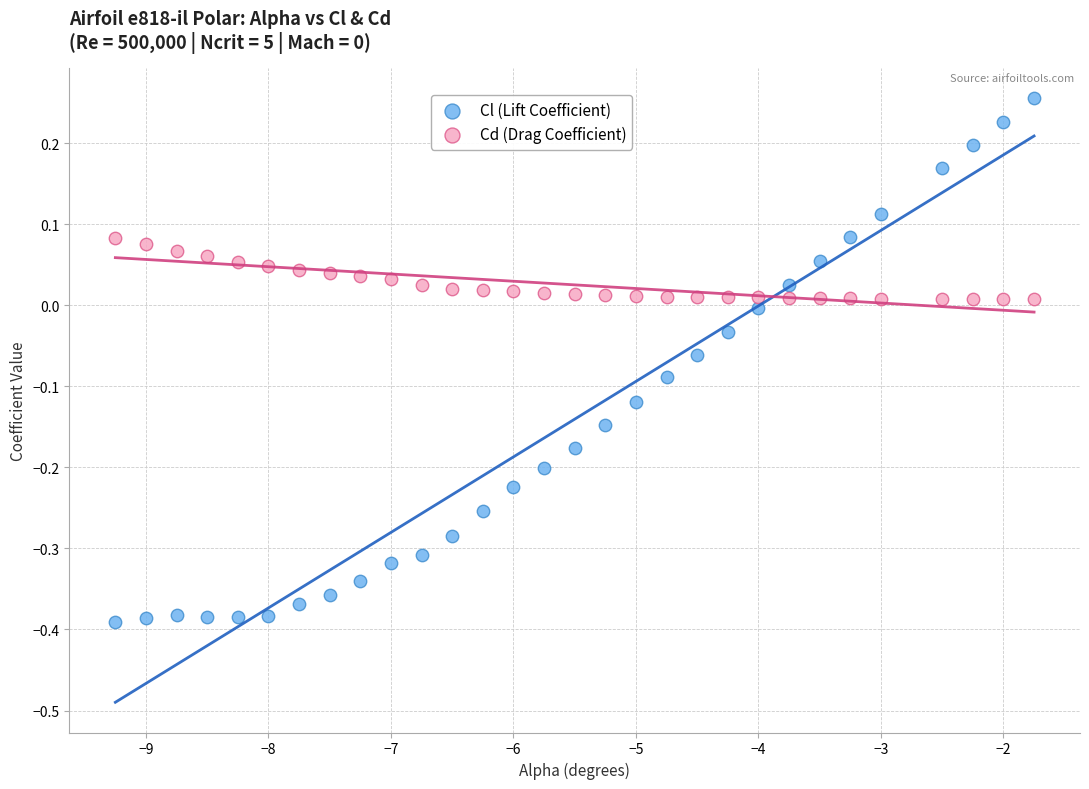

Across all data points, what is the range of Y values (max minus min)?

0.6